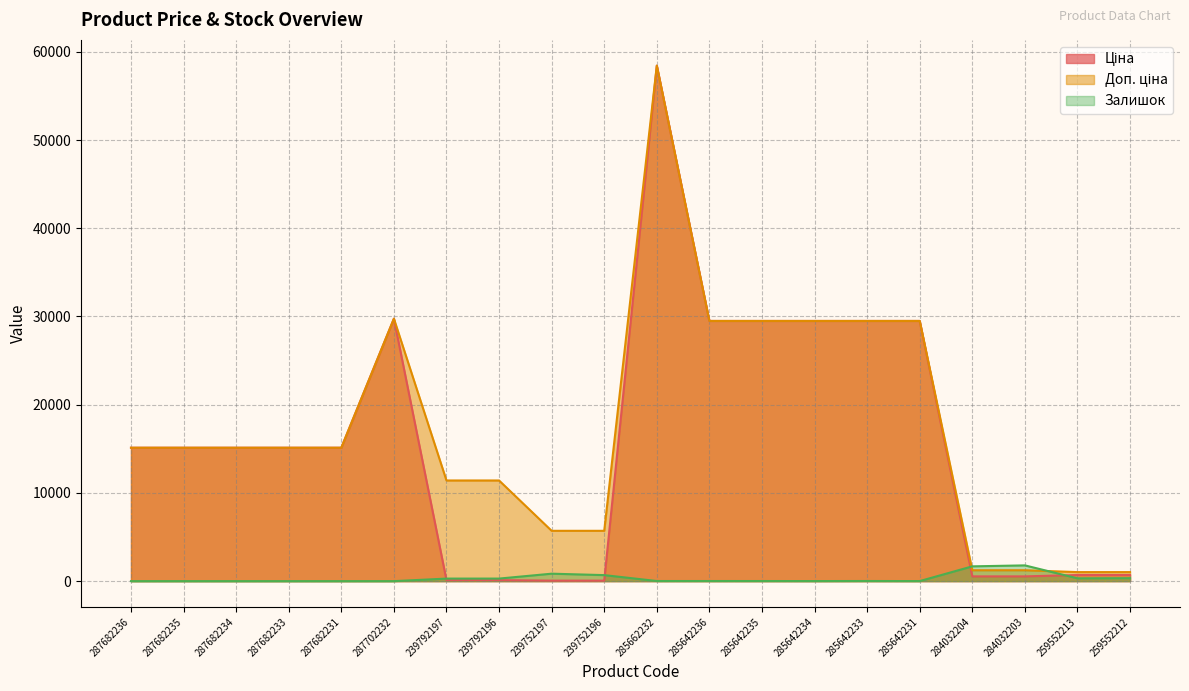

Which category has the highest value in the Доп. ціна series?

285662232